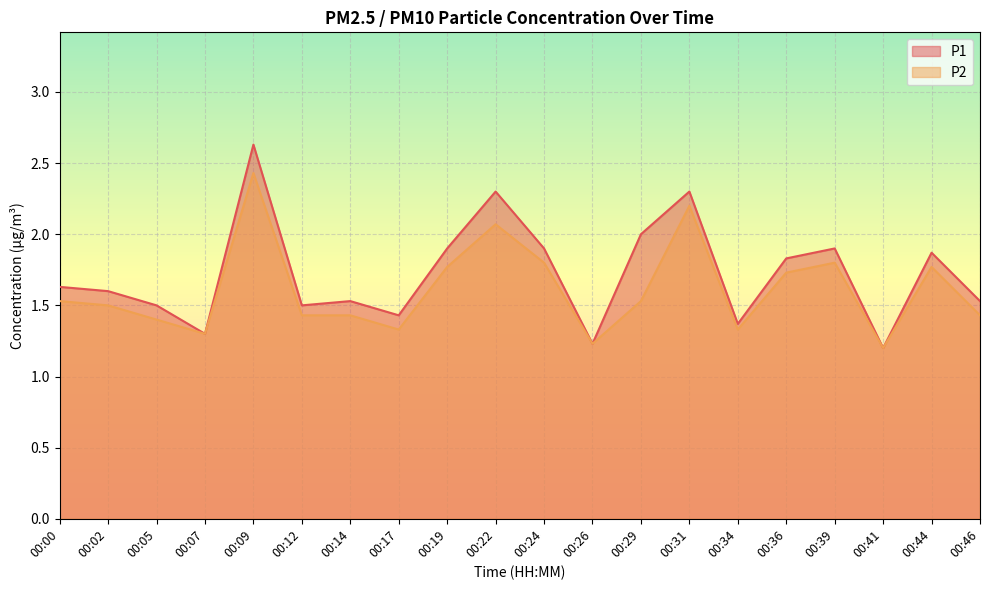

What is the sum of all P1 values?

34.5